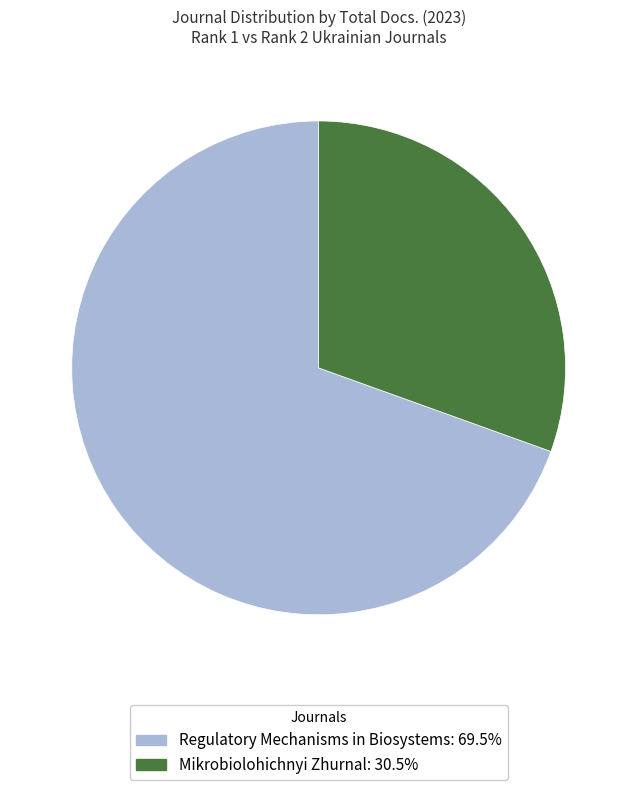

Rank the categories by value from lowest to highest.

Mikrobiolohichnyi Zhurnal, Regulatory Mechanisms in Biosystems